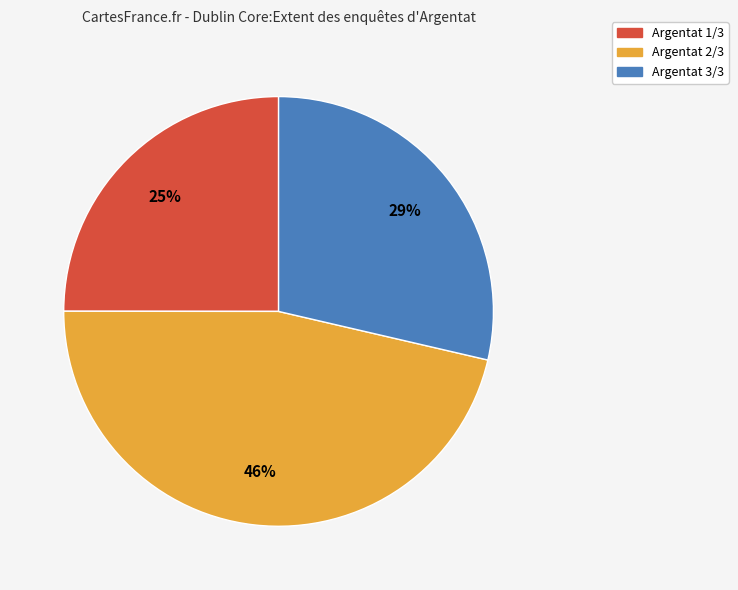

To the nearest percent, what percentage of the pie is Argentat 1/3?

25%